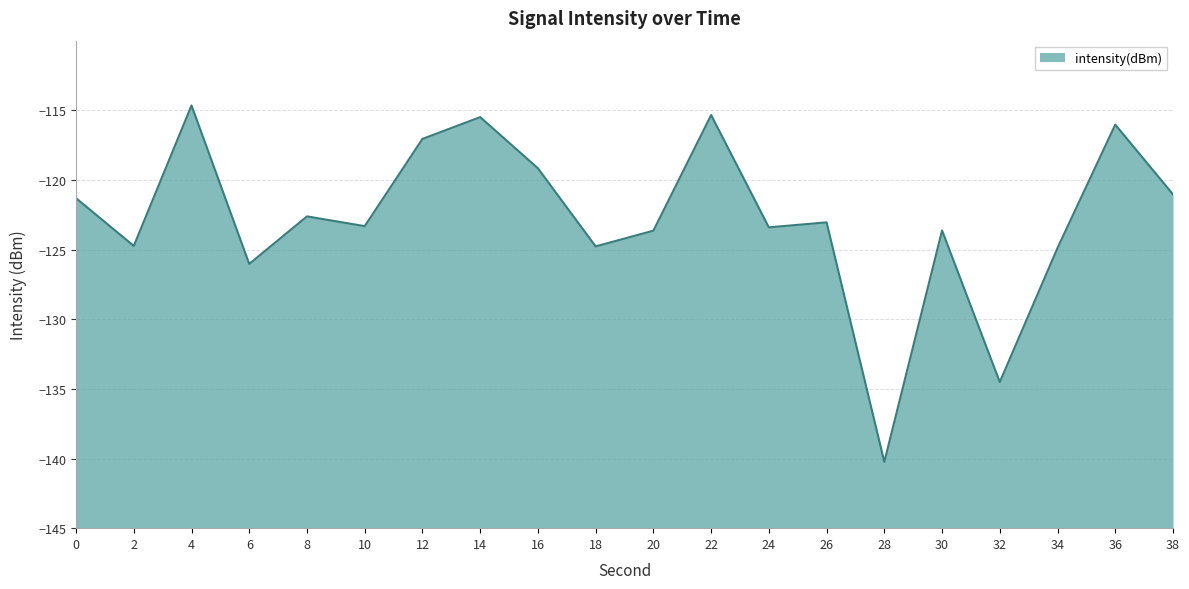

Read the value at 18.

-124.8